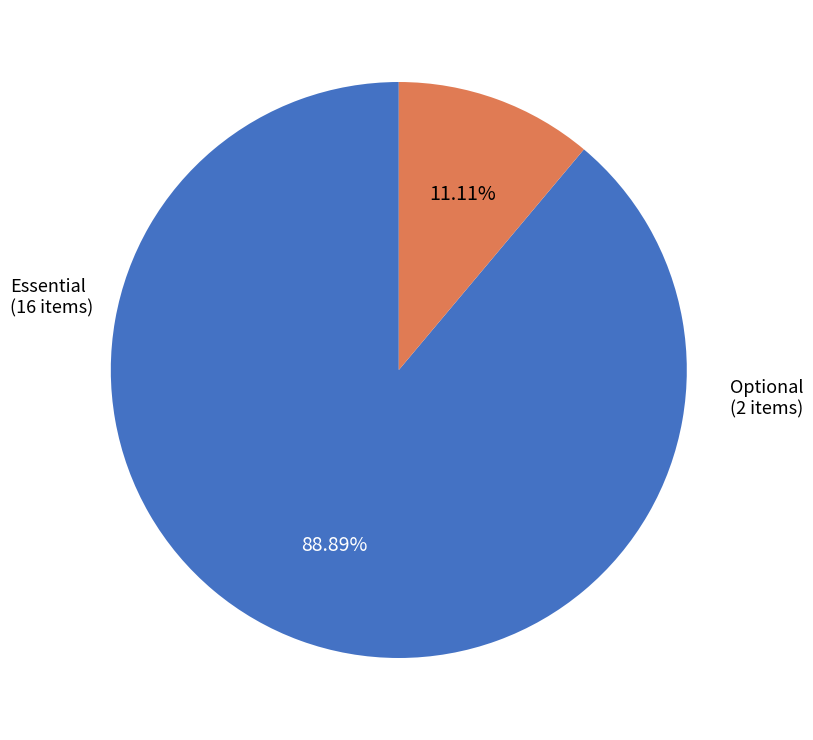

Which category has the biggest portion of the pie?

Essential